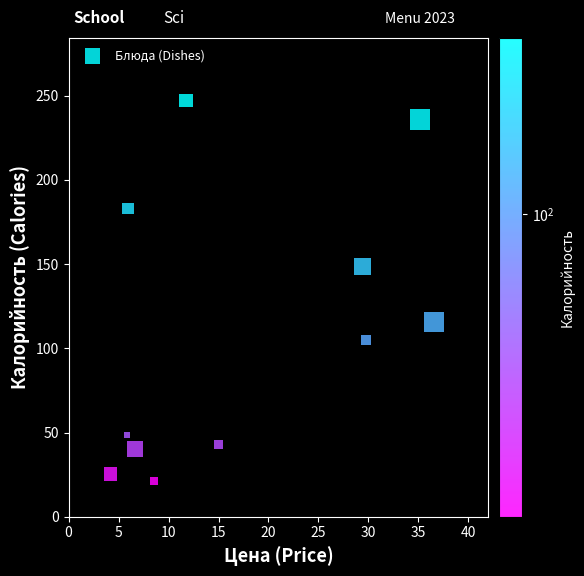

What Y value in the scatter plot is closest to 134?

148.5